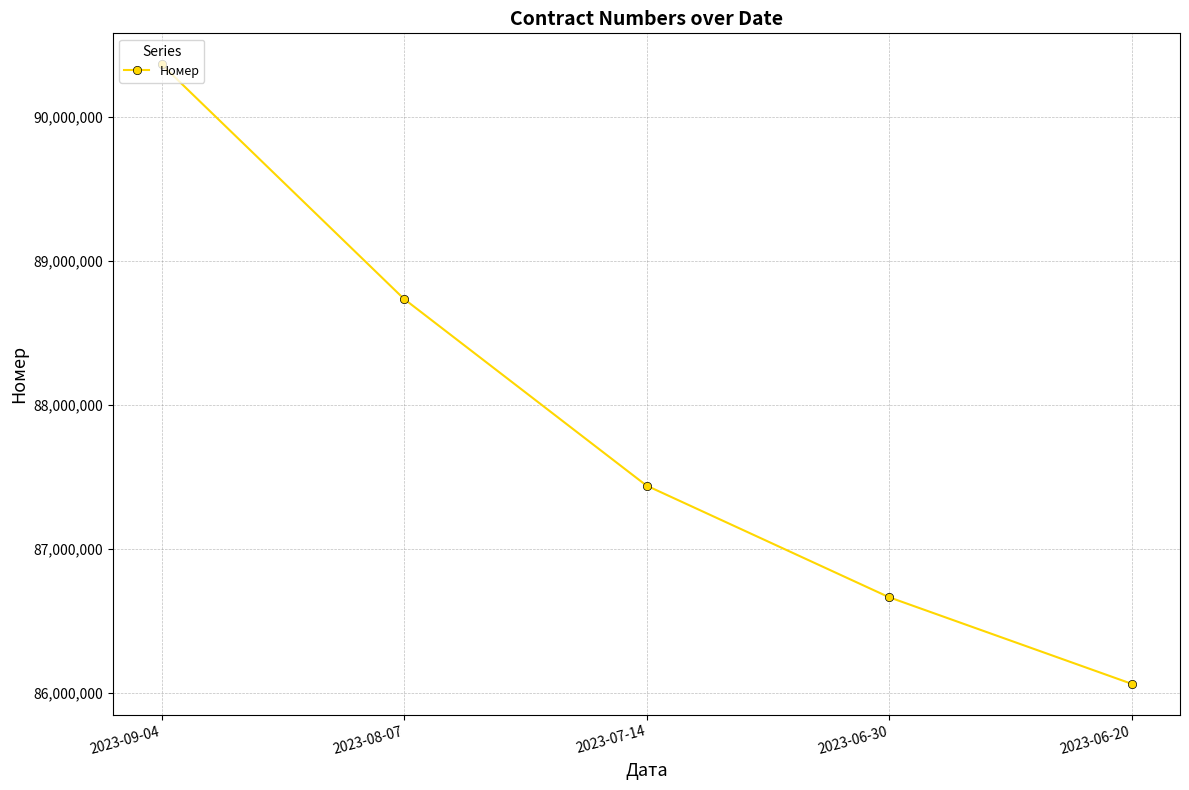

What is the sum of all values?

439272615